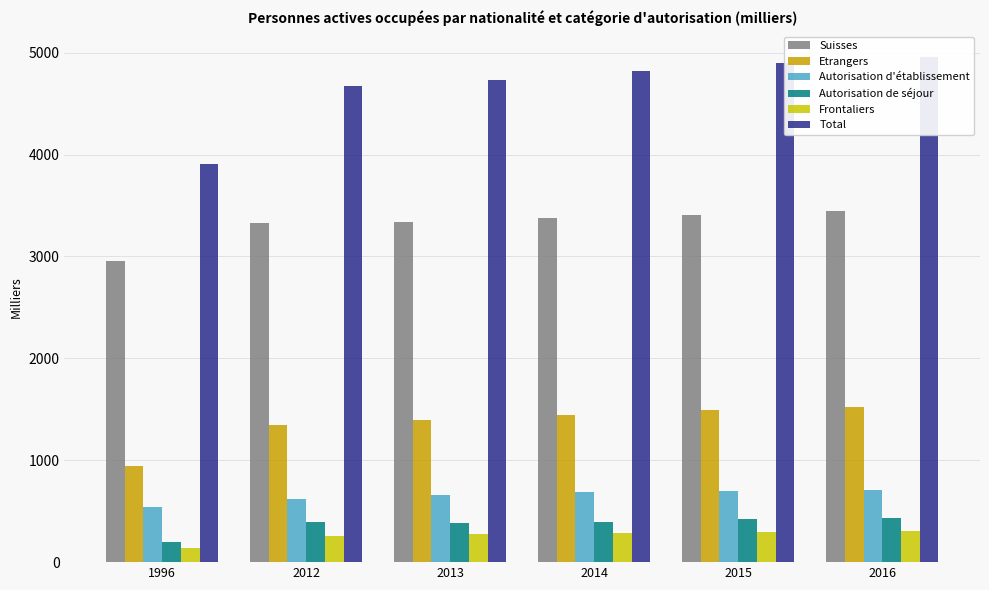

What is the value of the Frontaliers bar at the 4th from the left?

287.8